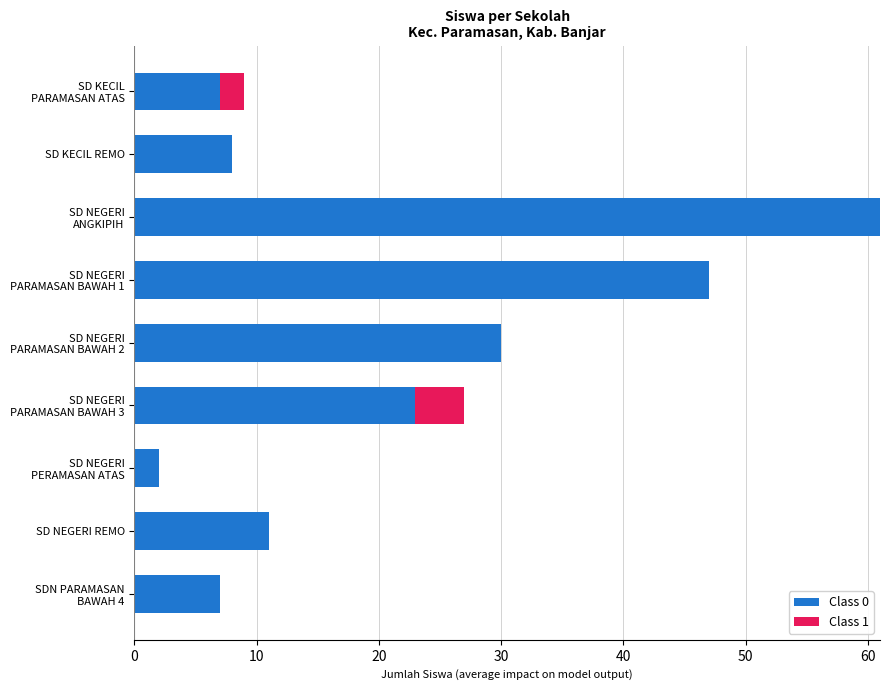

What is the total value across all series at SD NEGERI REMO?

11